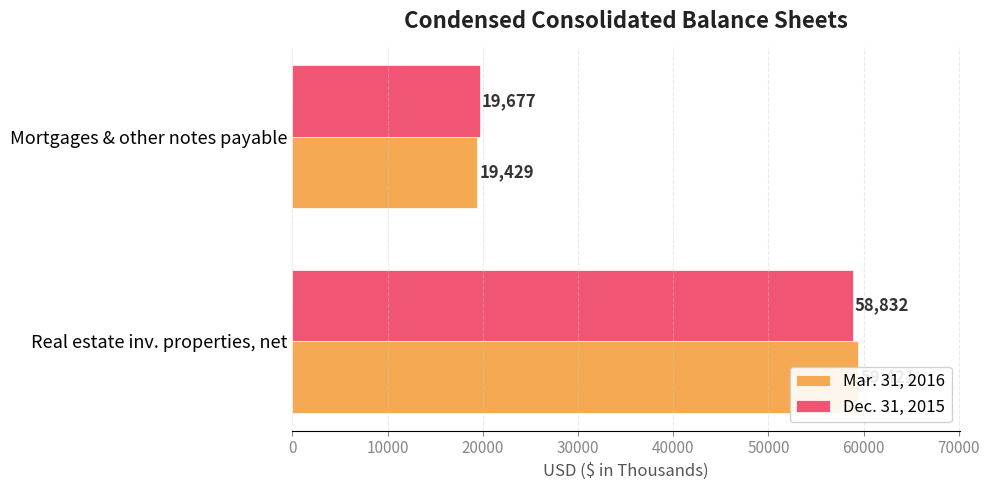

Does the chart contain any negative values?

No